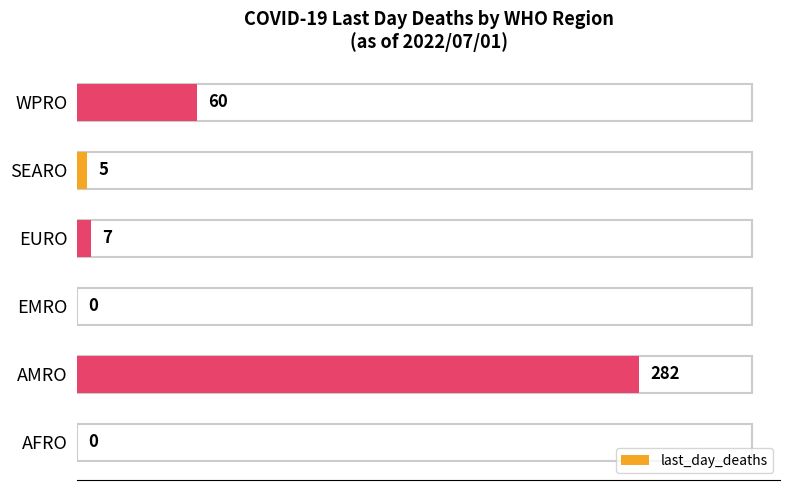

What is the change in value from AMRO to WPRO?

-222